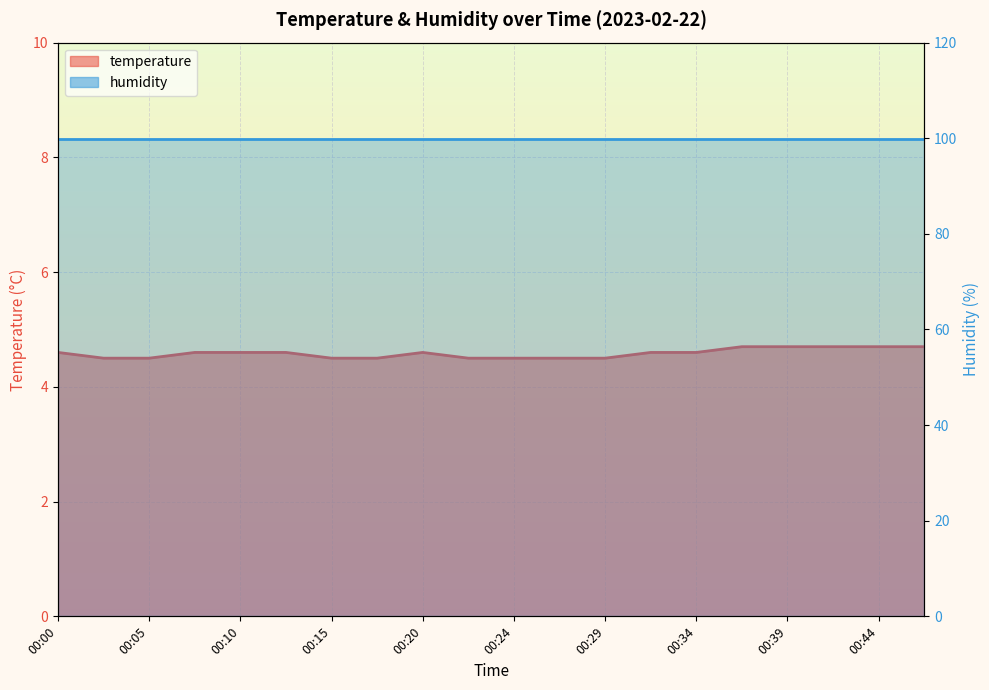

List the labels in order of value, smallest first.

00:02, 00:05, 00:15, 00:17, 00:22, 00:24, 00:27, 00:29, 00:00, 00:07, 00:10, 00:12, 00:20, 00:32, 00:34, 00:37, 00:39, 00:41, 00:44, 00:46